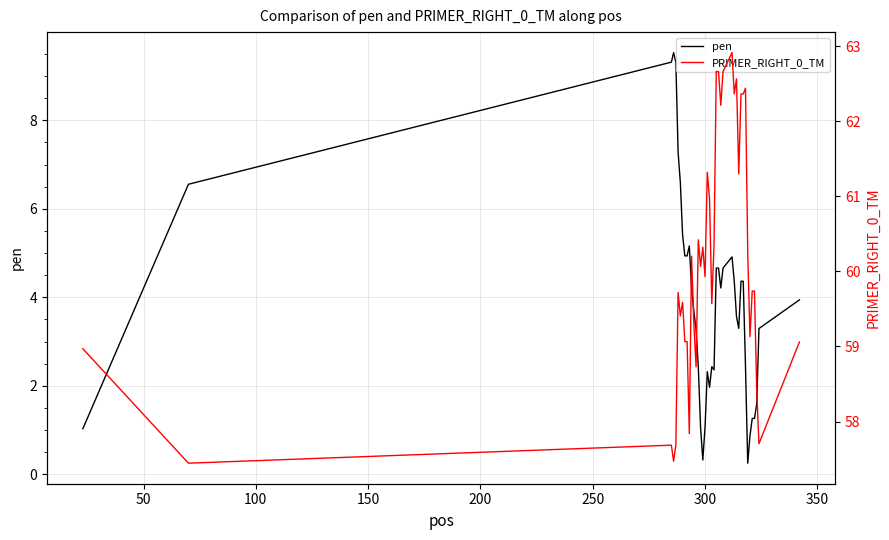

How many interior local valleys does the PRIMER_RIGHT_0_TM series have?

14